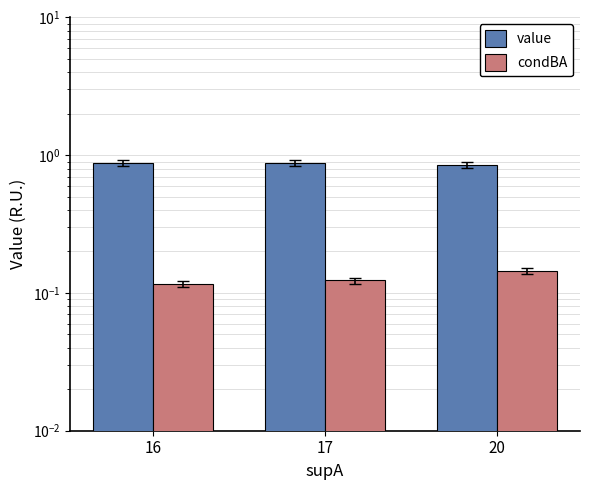

Which has a higher value, 16 or 20?

16